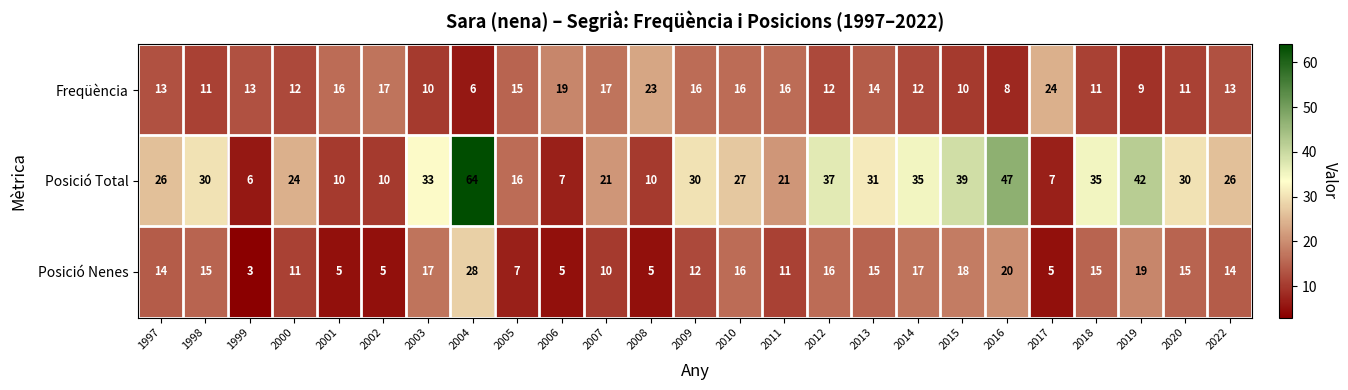

Count the number of data series in this chart.

3